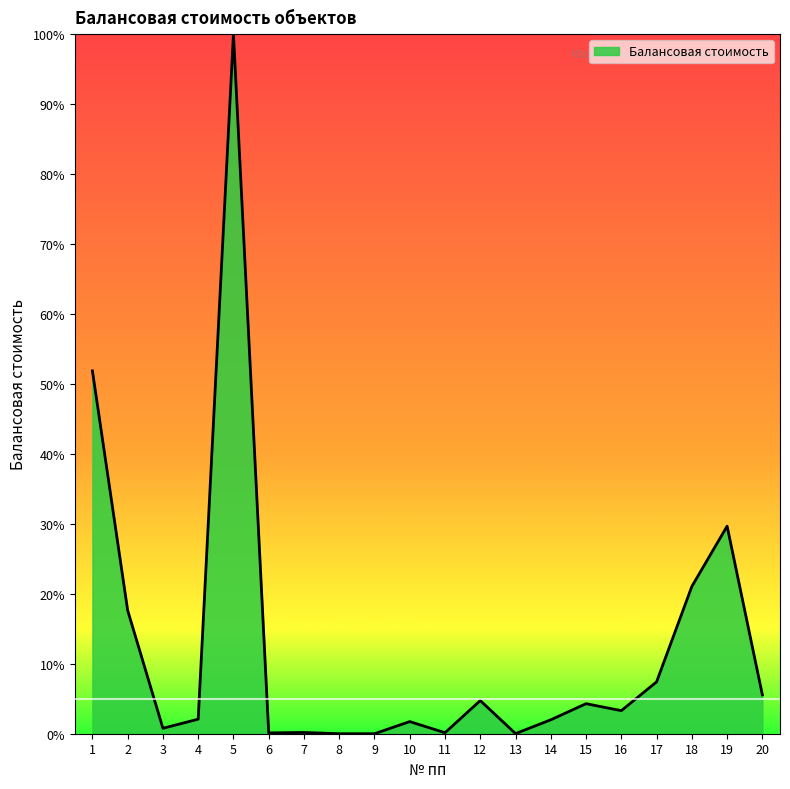

What is the change in value from 3 to 16?

+2.5